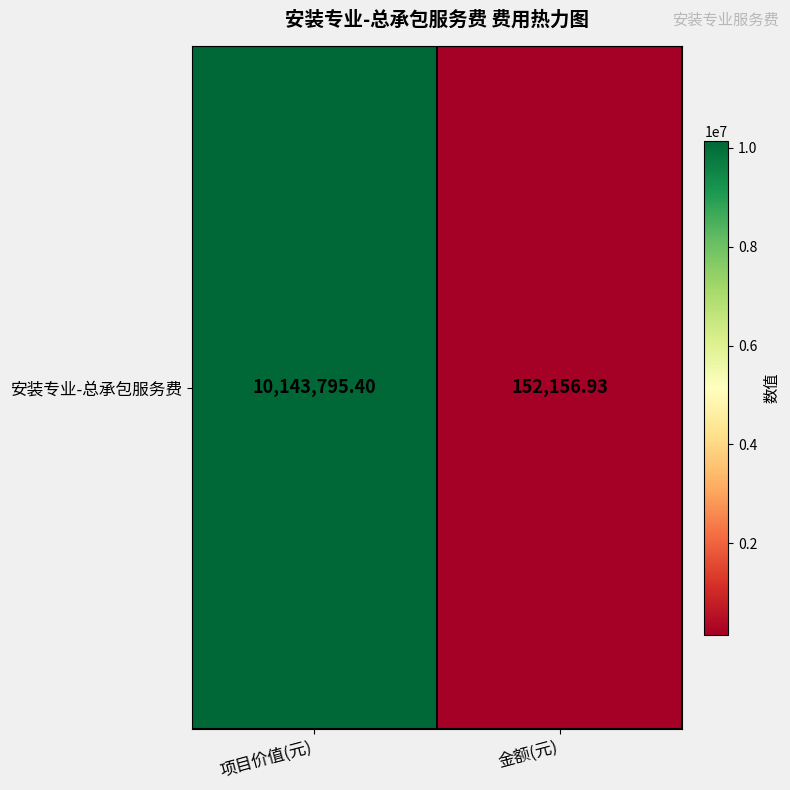

Rank the categories by value from highest to lowest.

项目价值(元), 金额(元)